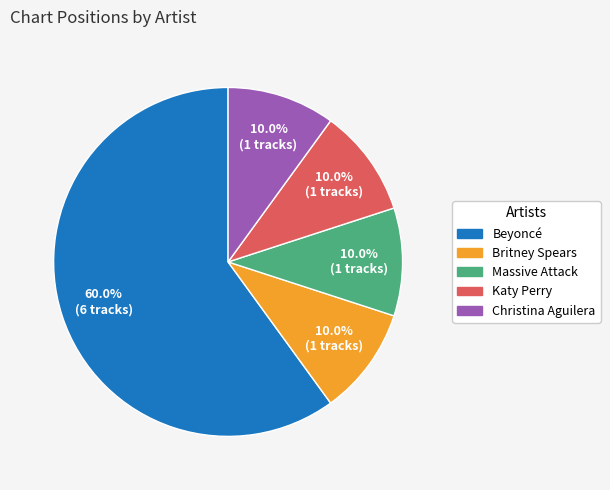

Do Britney Spears and Beyoncé together represent more than half of the pie?

Yes